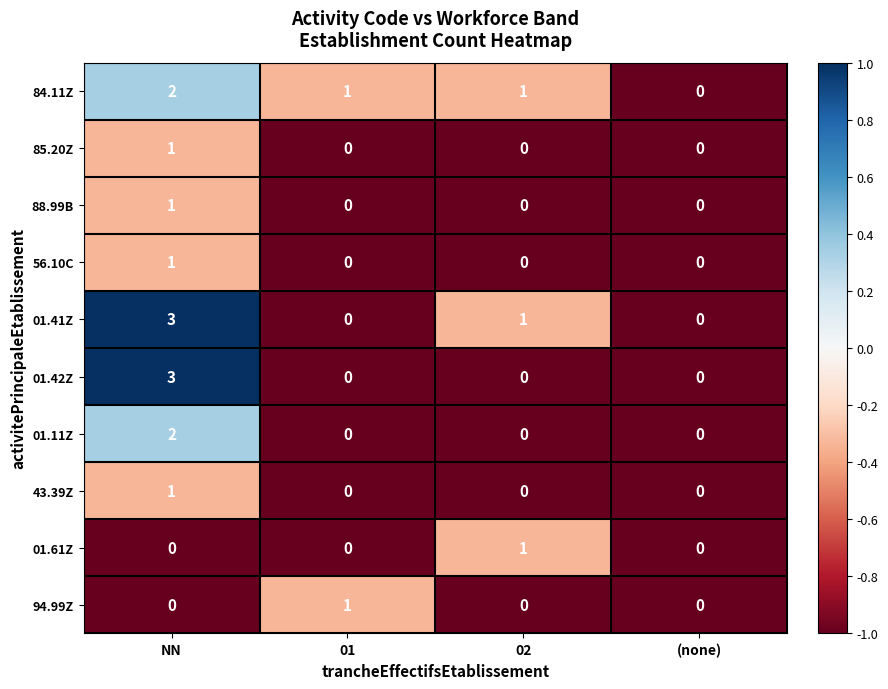

Count the 01.42Z values in the range 0 to 3.

4